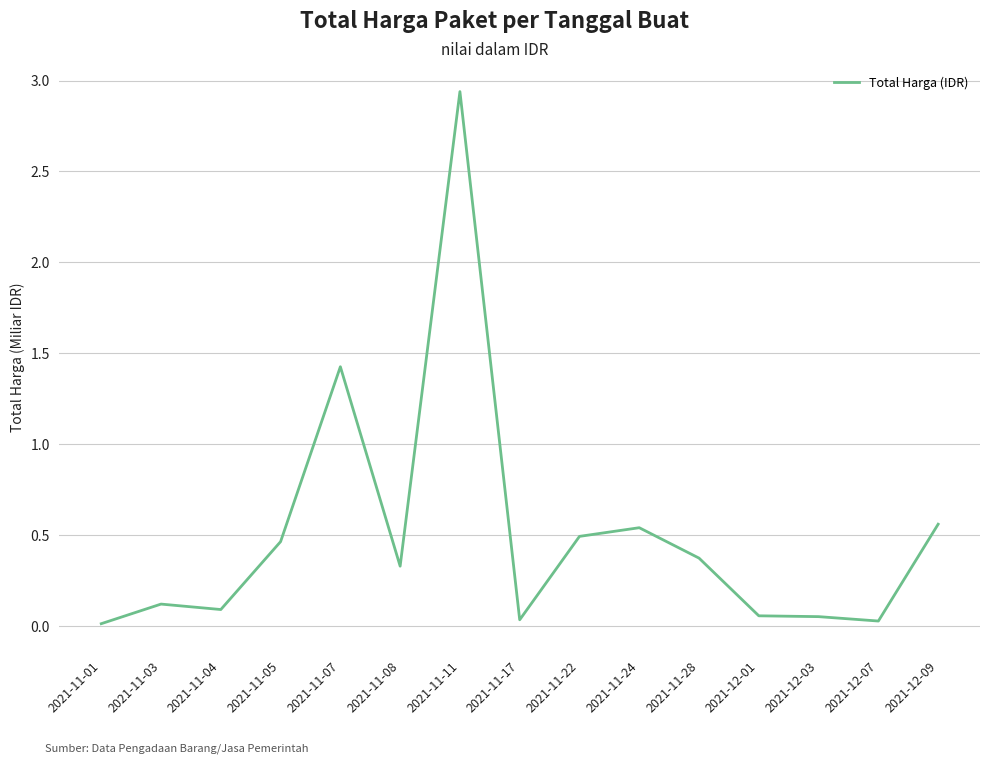

What position from the left is 2021-11-04?

3